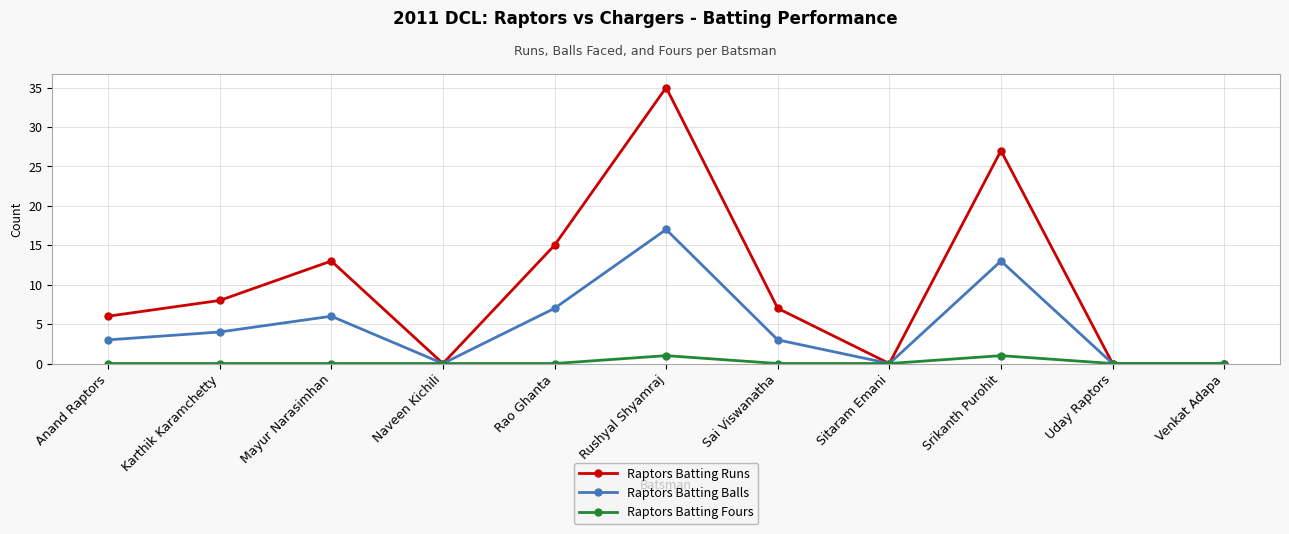

List the series in order of their overall mean, highest first.

Raptors Batting Runs, Raptors Batting Balls, Raptors Batting Fours